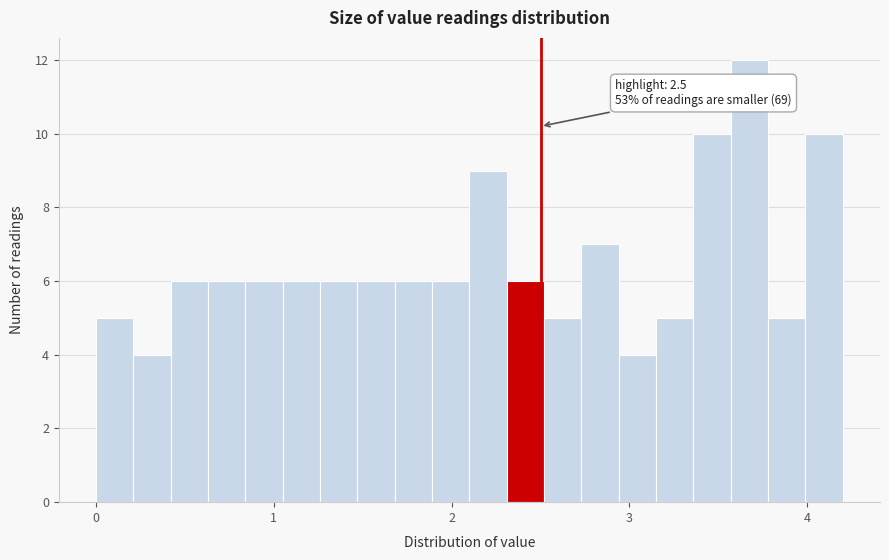

Around what value on the x-axis is the tallest bar? Give the approximate position of its centre, as read against the axis.

3.7